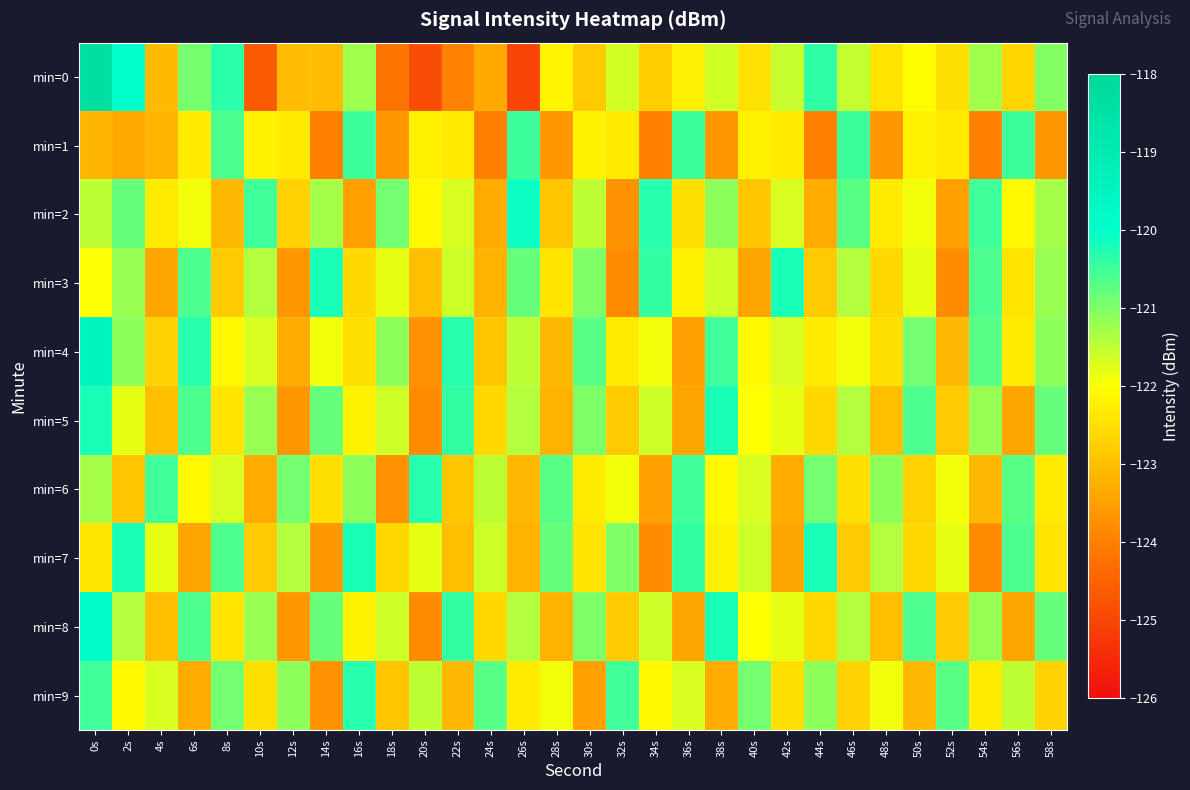

List the series in order of their peak value, lowest first.

min=1, min=6, min=9, min=3, min=5, min=7, min=2, min=8, min=4, min=0